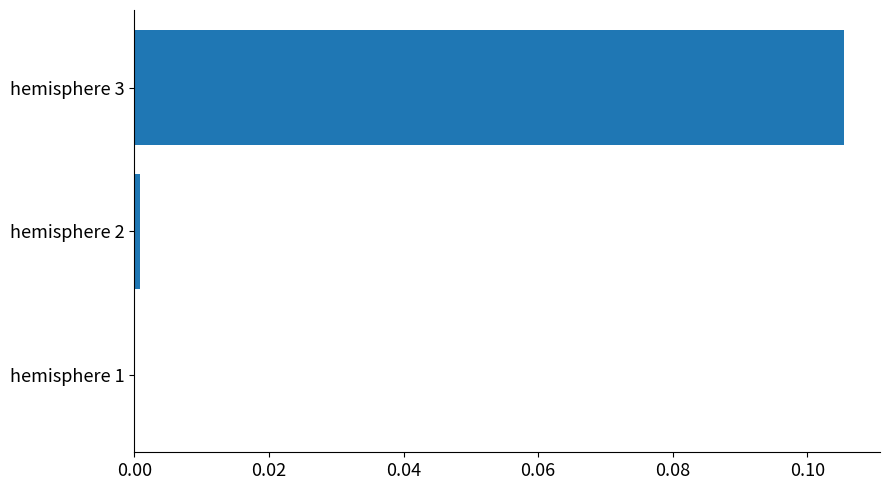

Is it true that the value at hemisphere 2 is 0.0?

True